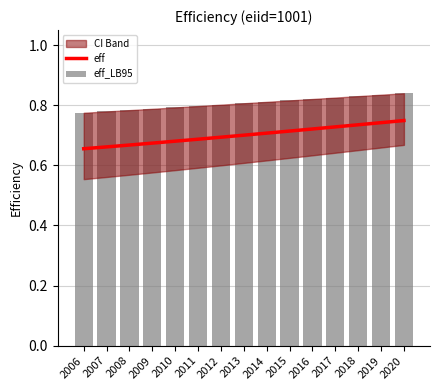

Which series changed the most between 2019 and 2020?

eff